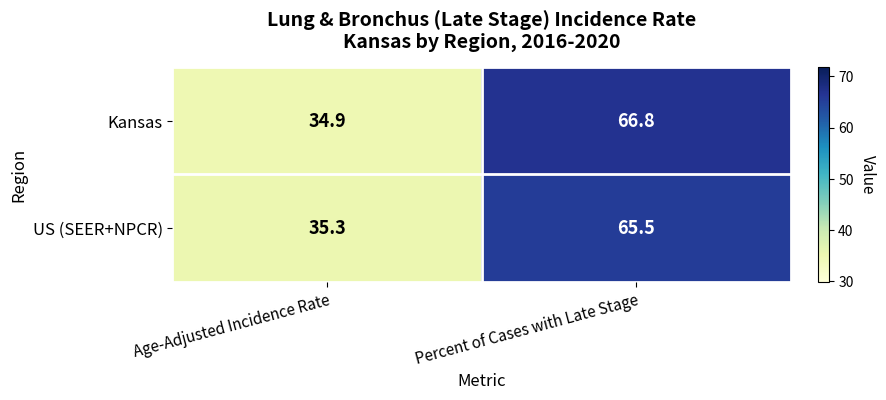

Which category has the highest value across all series?

Percent of Cases with Late Stage